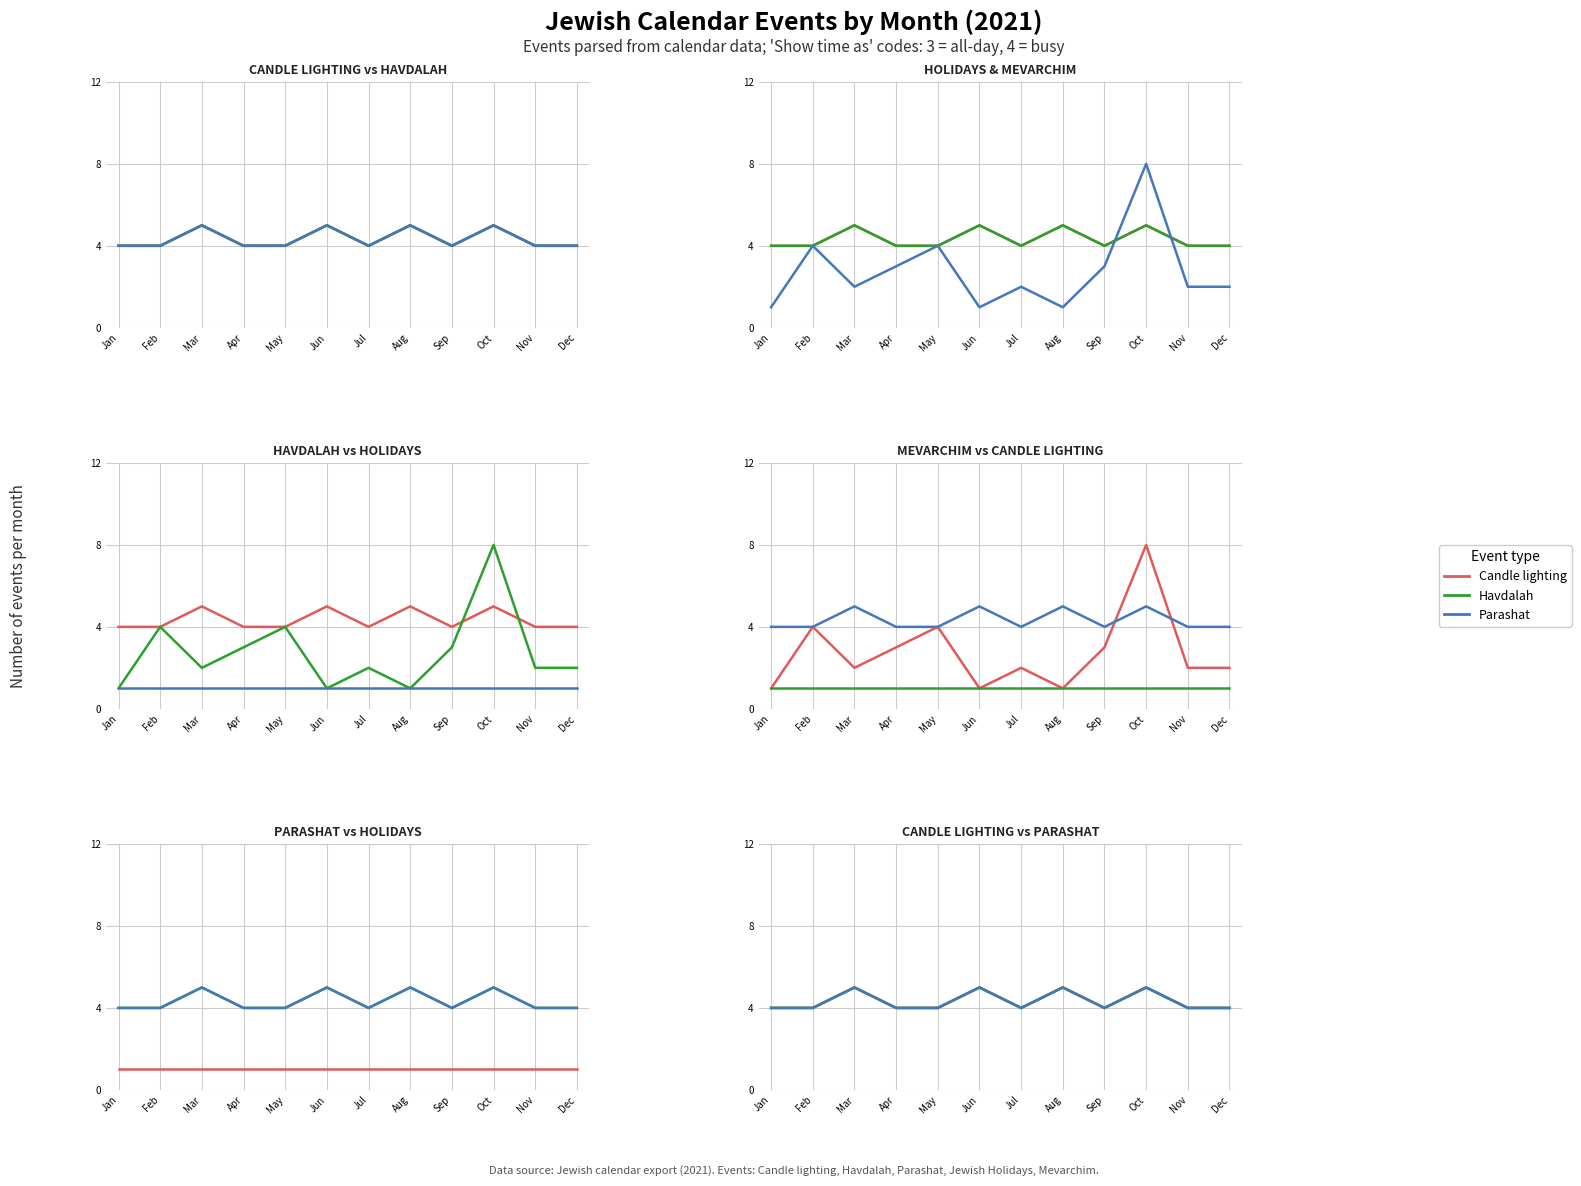

At which label is Parashat closest to 4?

Jan